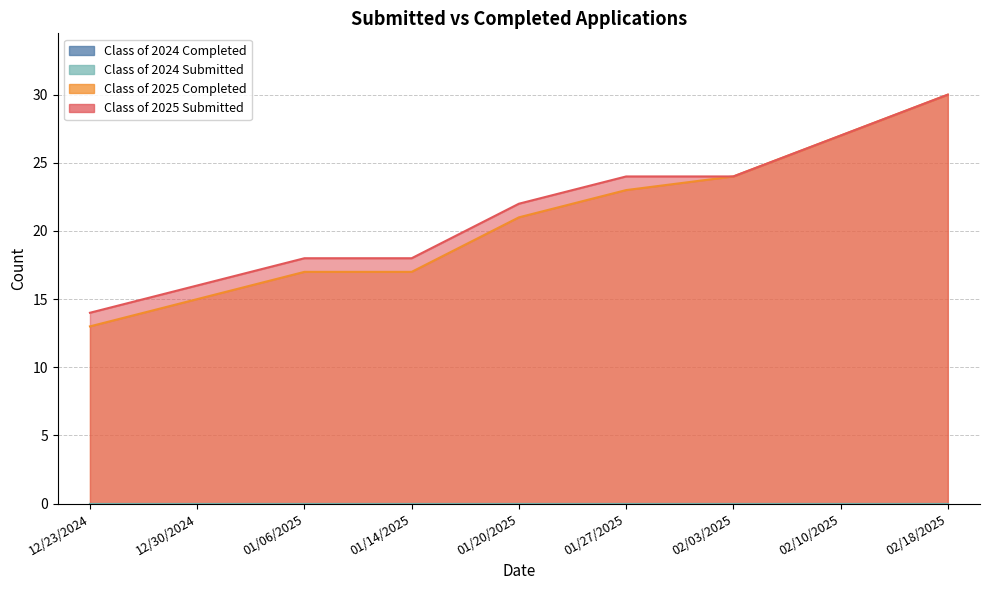

What is the label of the 7th point from the right?

01/06/2025